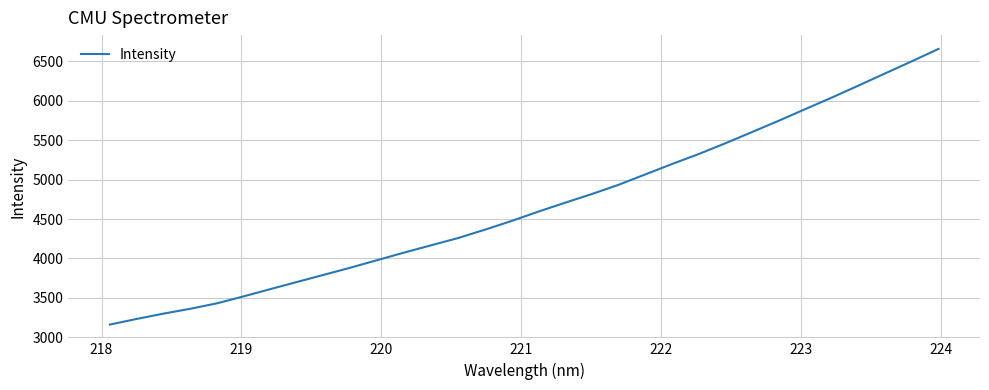

What is the average value?

4668.6